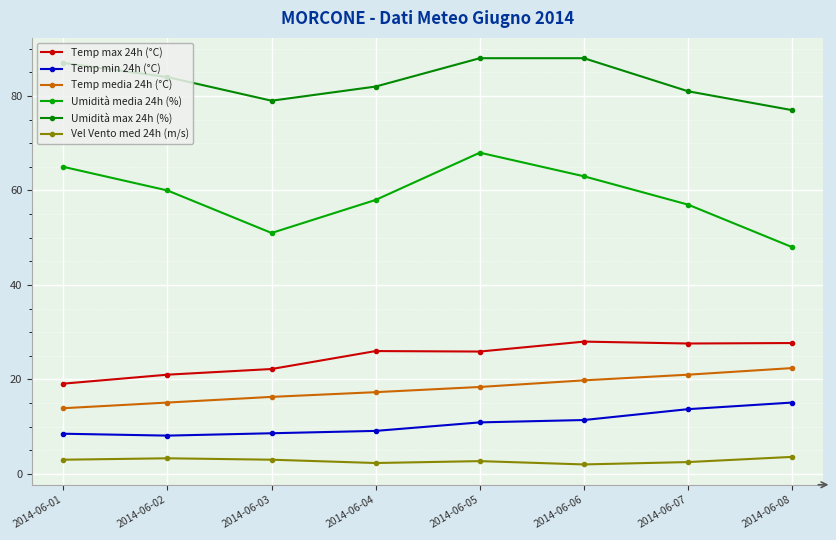

Is this an area chart (filled region under the line)?

No